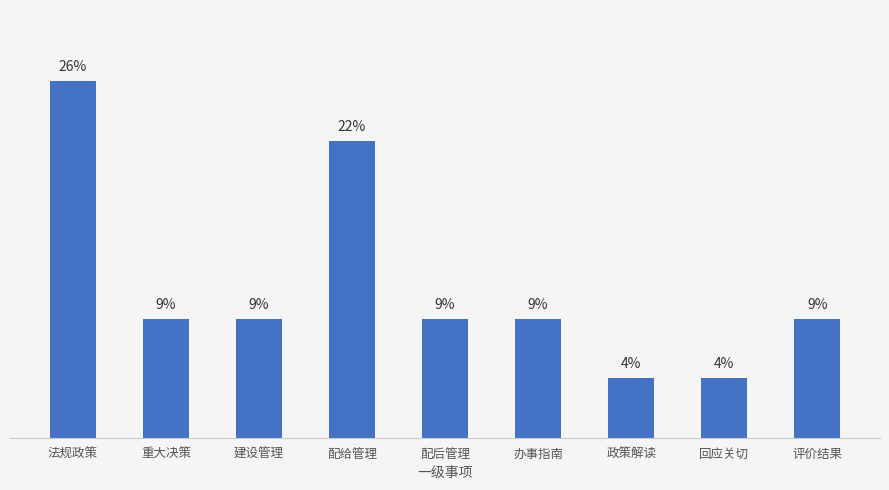

At which label does the data first exceed 8?

法规政策